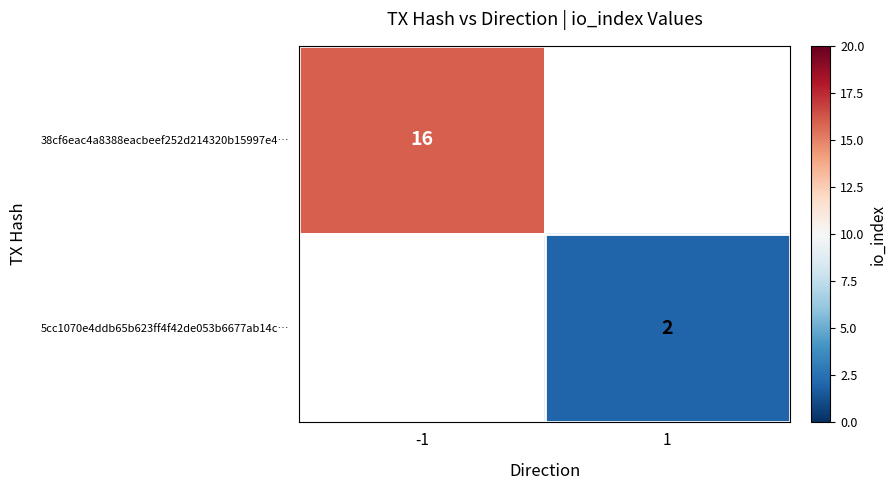

The value of 5cc1070e4ddb65b623ff4f42de053b6677ab14c… at 1 is 2. True or false?

True